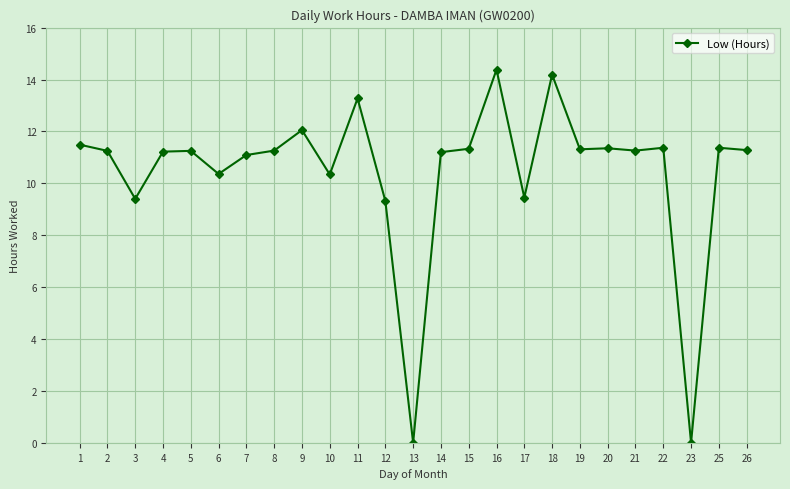

The value at 21 is 15.1. True or false?

False